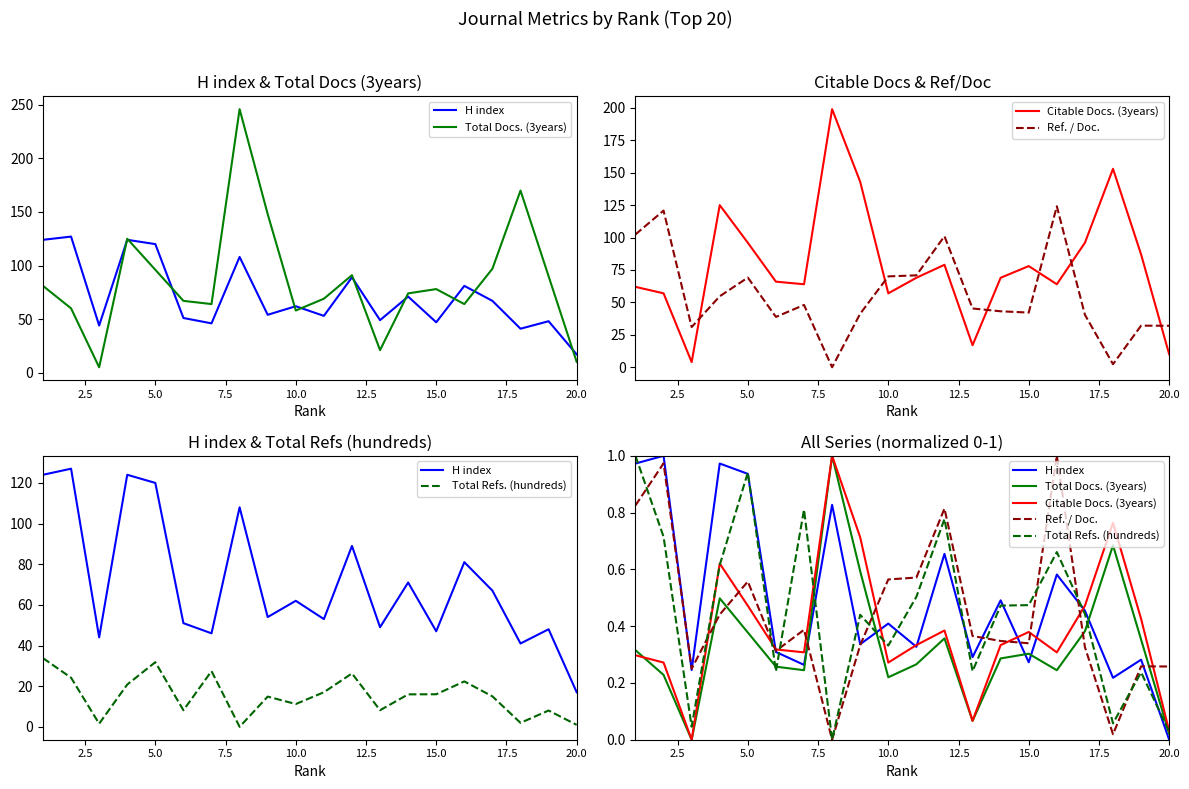

At how many categories does at least one series exceed 0?

20